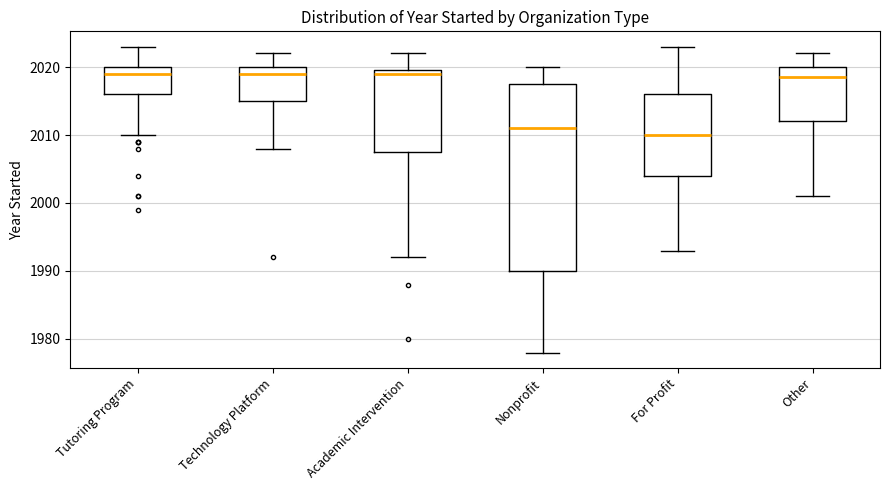

Reading left to right, read every box against the y-axis: the position of its median line, the range the box covers, and the ends of its whiskers. The values are not printed on the chart, so give them approximately, as read against the axis.

Tutoring Program: median 2019, box 2016 to 2020, whiskers 2010 to 2023
Technology Platform: median 2019, box 2015 to 2020, whiskers 2008 to 2022
Academic Intervention: median 2019, box 2008 to 2020, whiskers 1992 to 2022
Nonprofit: median 2011, box 1990 to 2018, whiskers 1978 to 2020
For Profit: median 2010, box 2004 to 2016, whiskers 1993 to 2023
Other: median 2019, box 2012 to 2020, whiskers 2001 to 2022